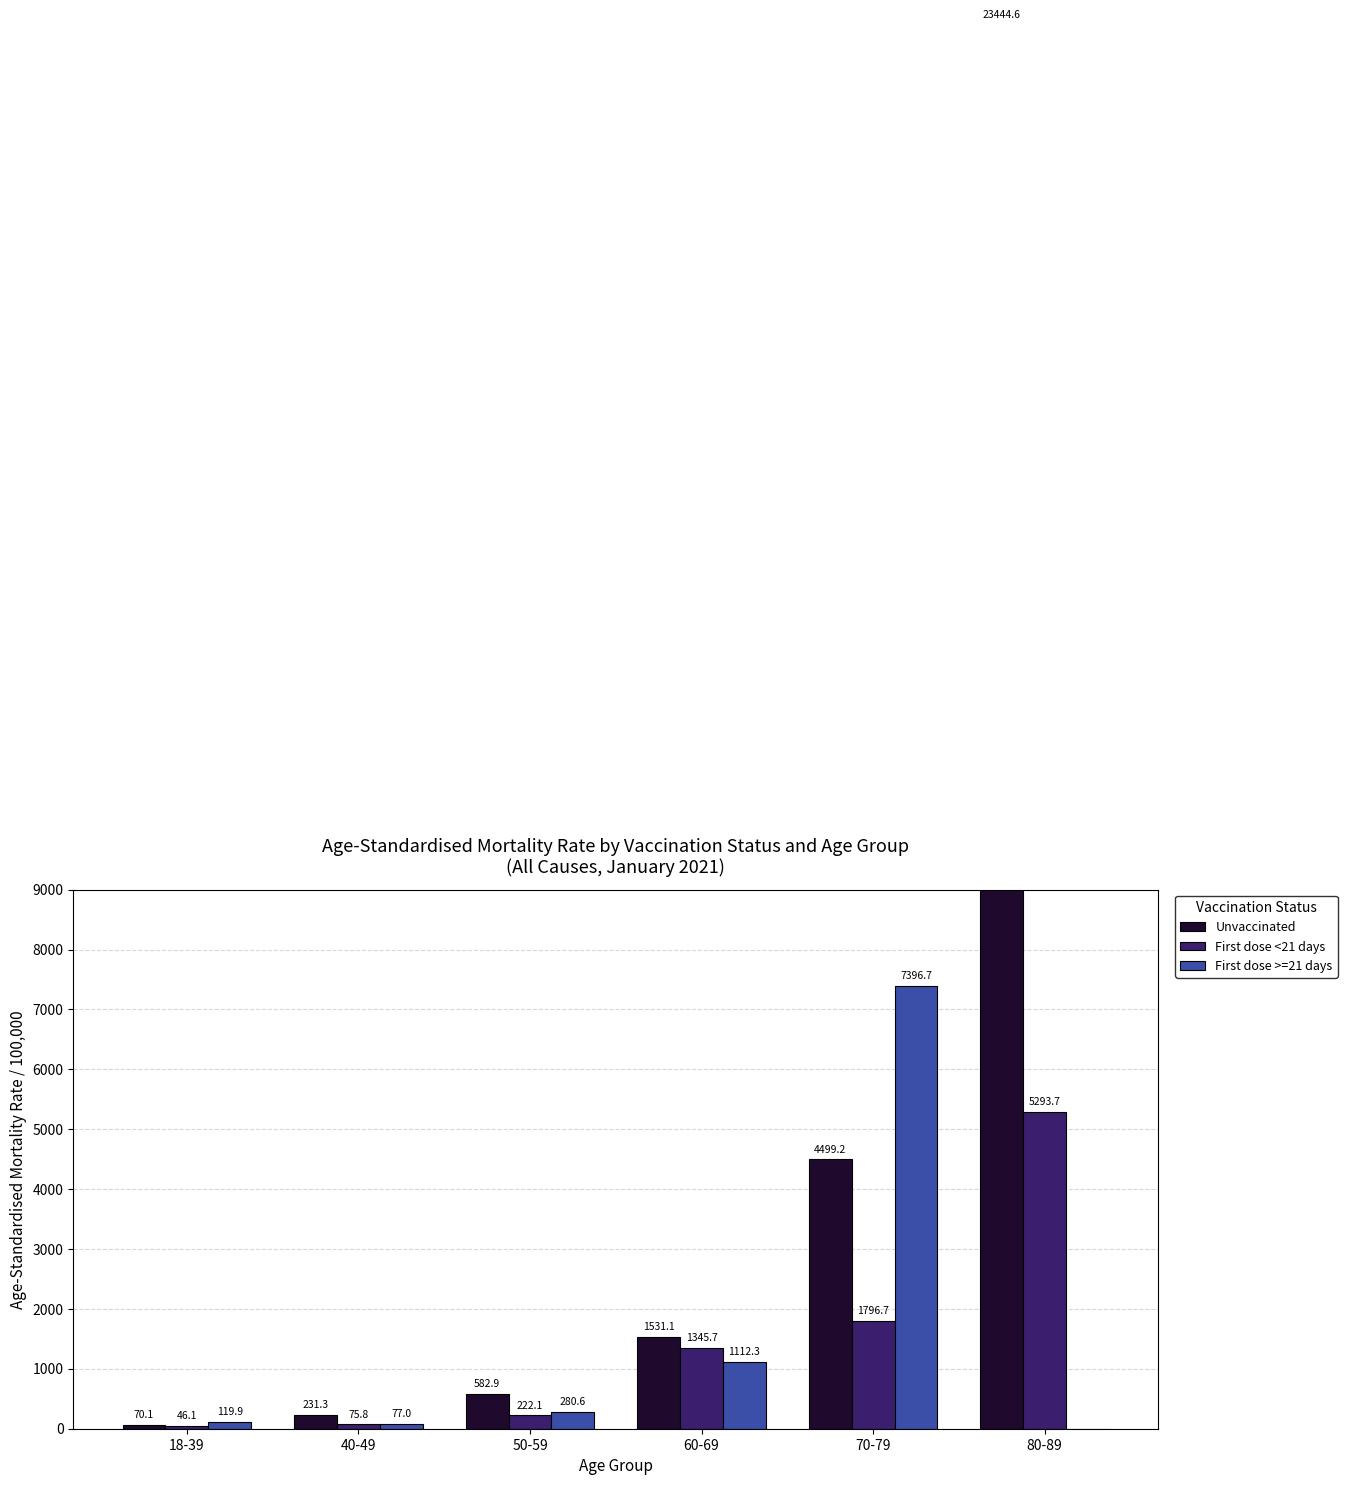

What is the maximum value shown in the chart?

23444.6